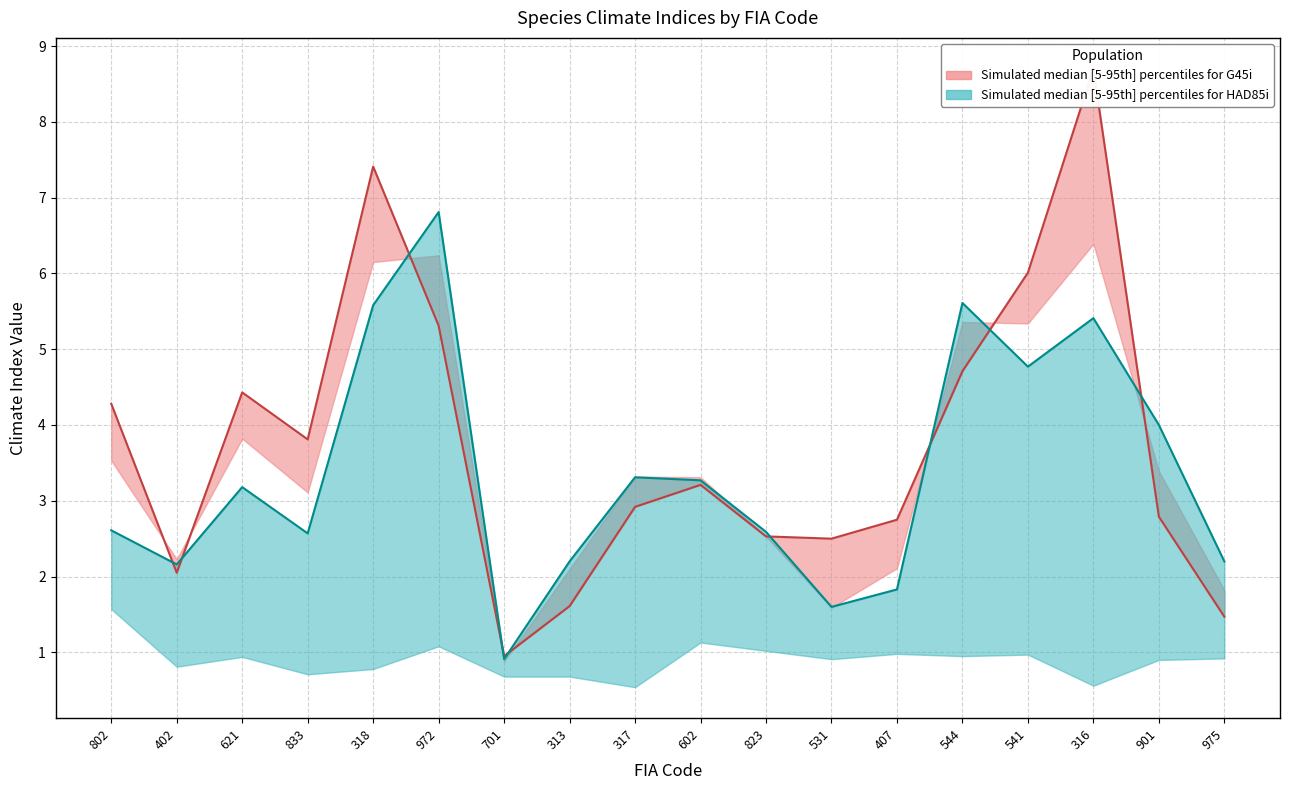

Where does the HAD85i median series first go above 3?

621